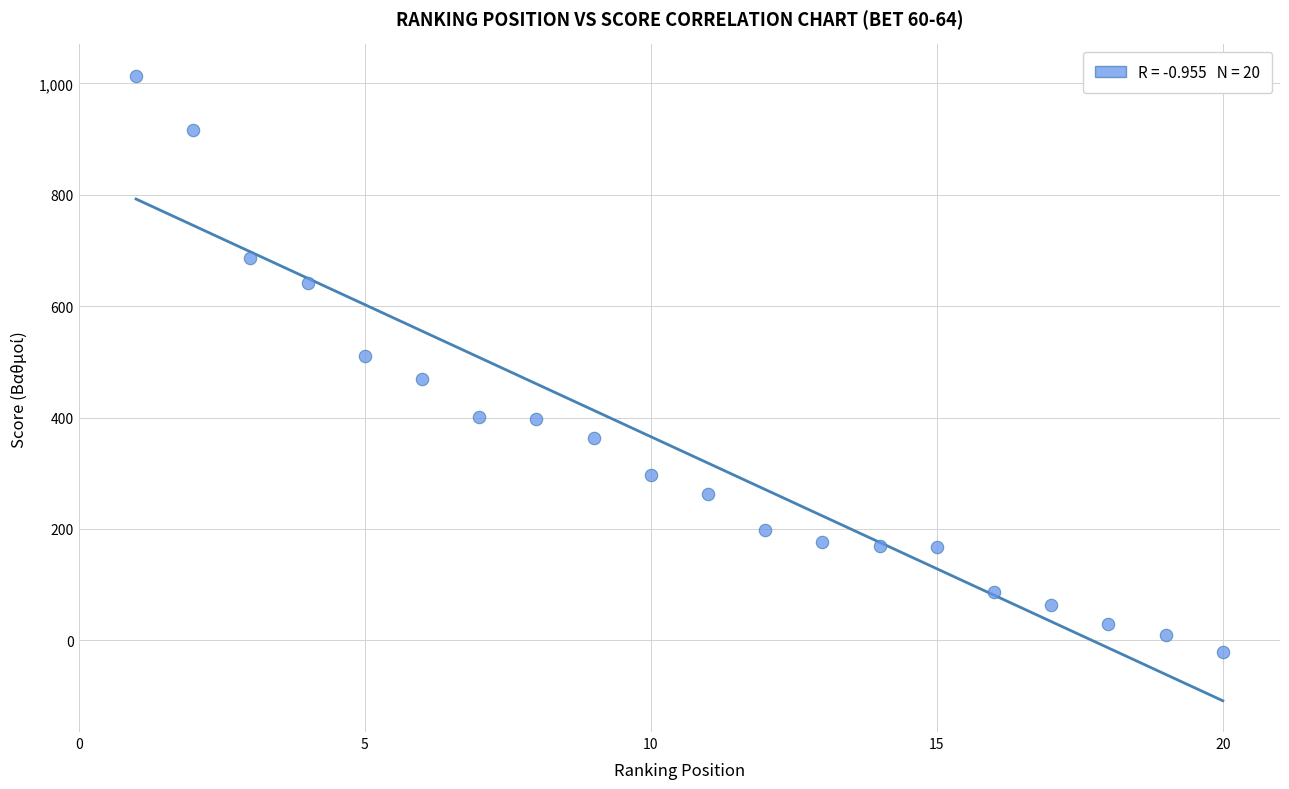

What is the range of Y values (max minus min)?

1035.0